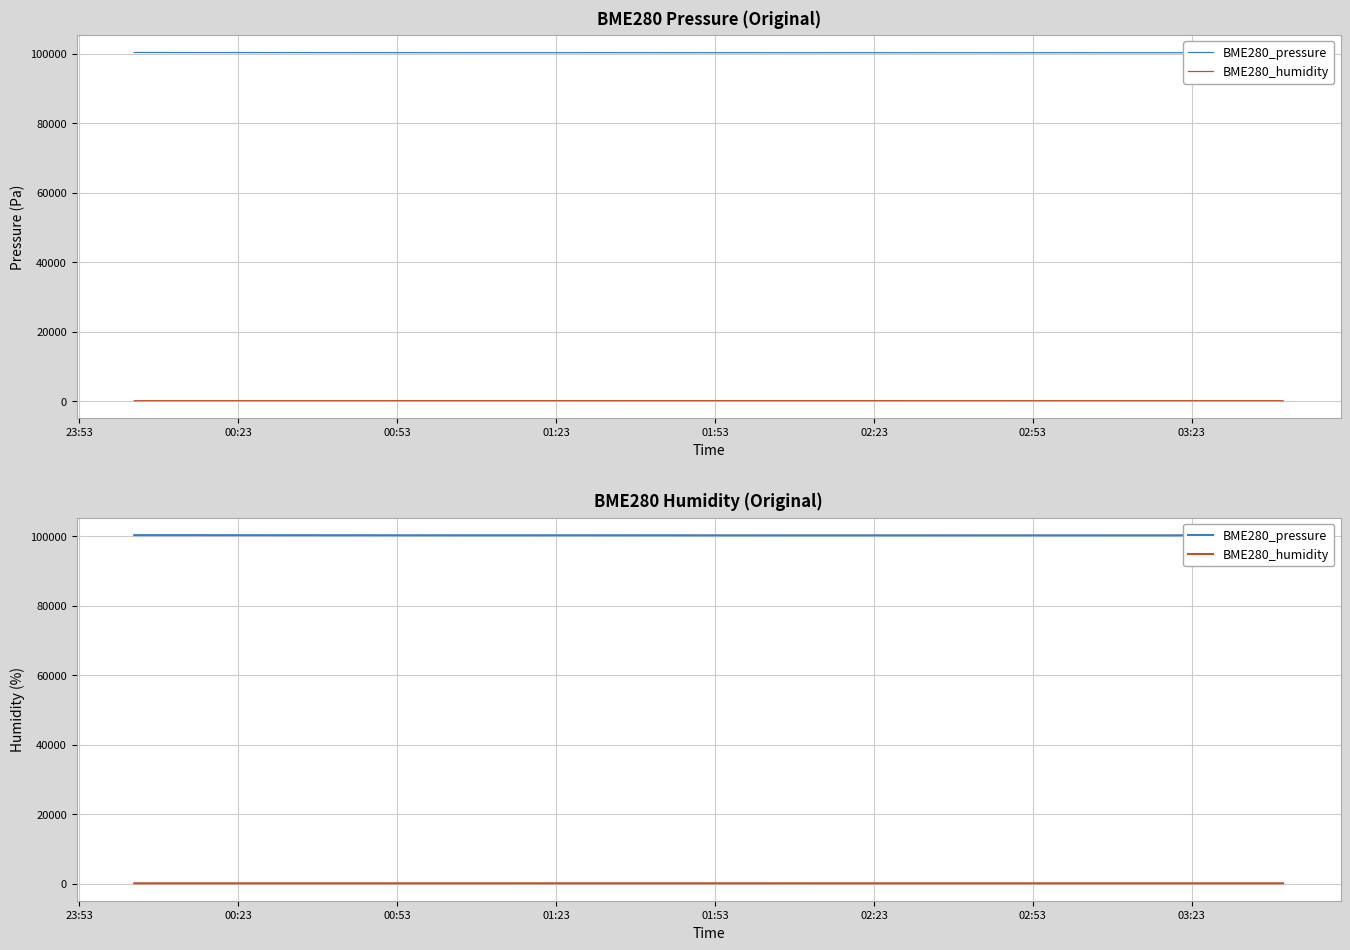

At 02:23, list the series in order from smallest to largest.

BME280_humidity, BME280_pressure